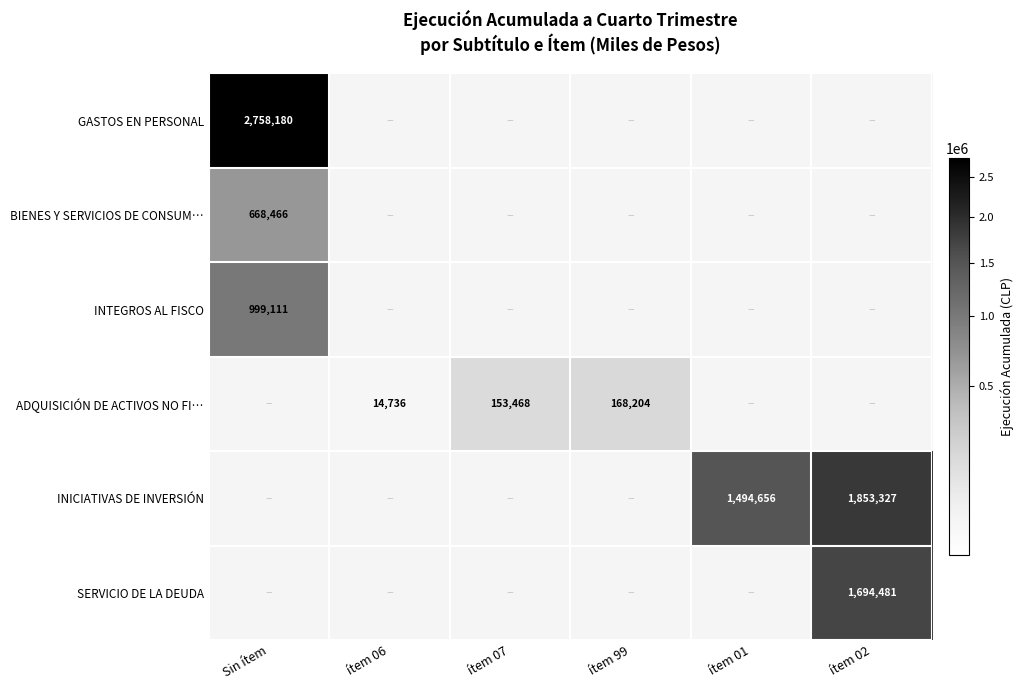

The SERVICIO DE LA DEUDA series shows 1694481 at ítem 02. True or false?

True